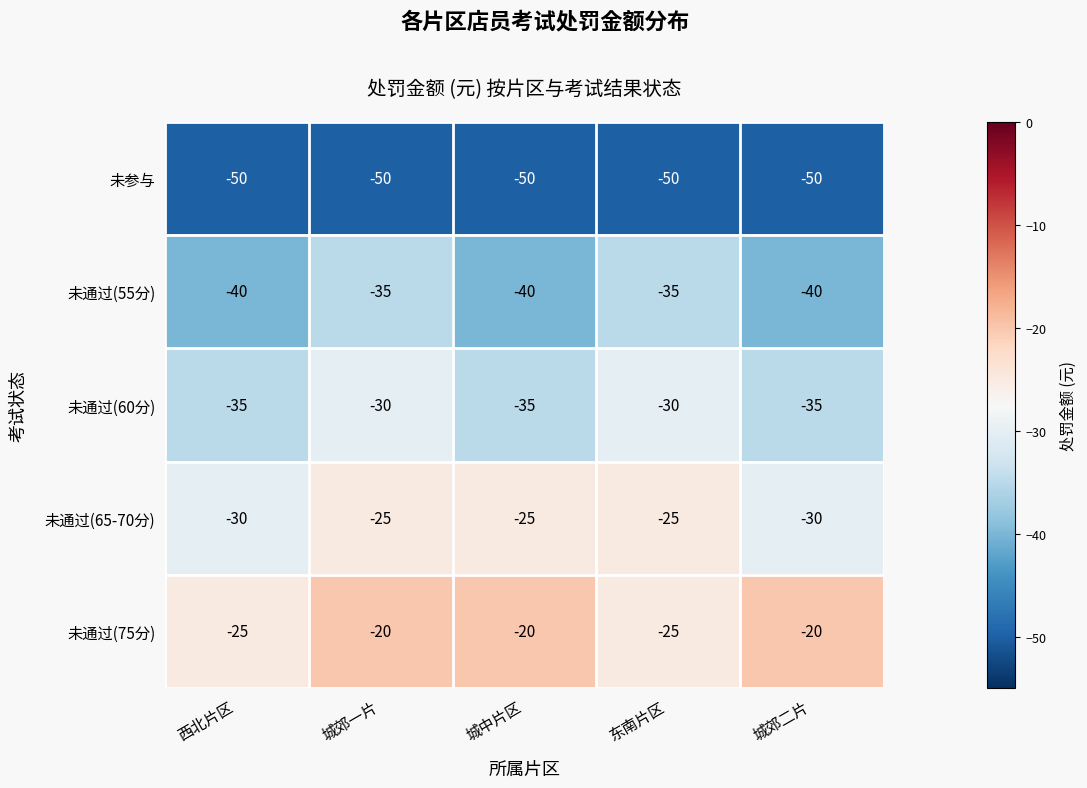

What is the sum of all 未通过(75分) values?

-110